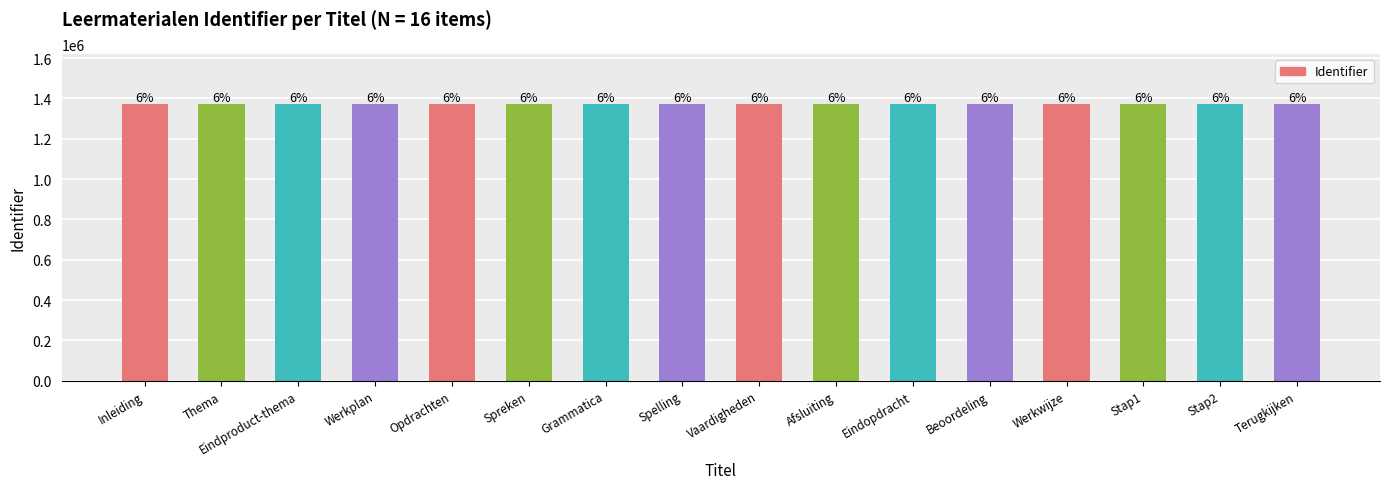

Where does the data first go above 1373289?

Afsluiting